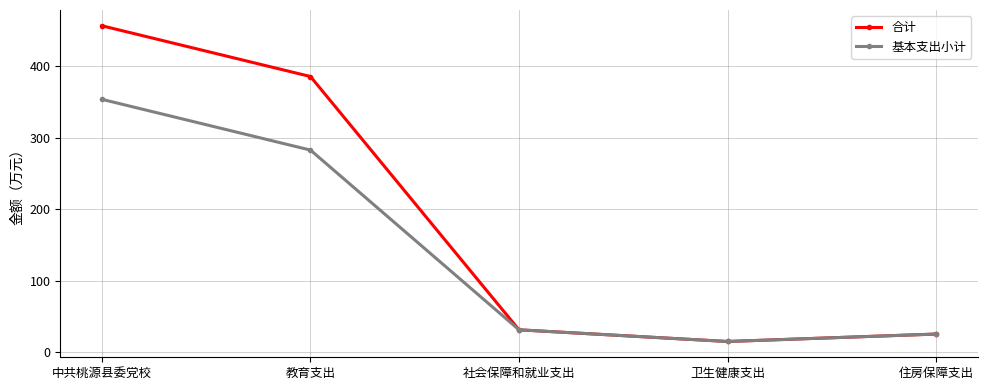

The 基本支出小计 series shows 282.7 at 教育支出. True or false?

True